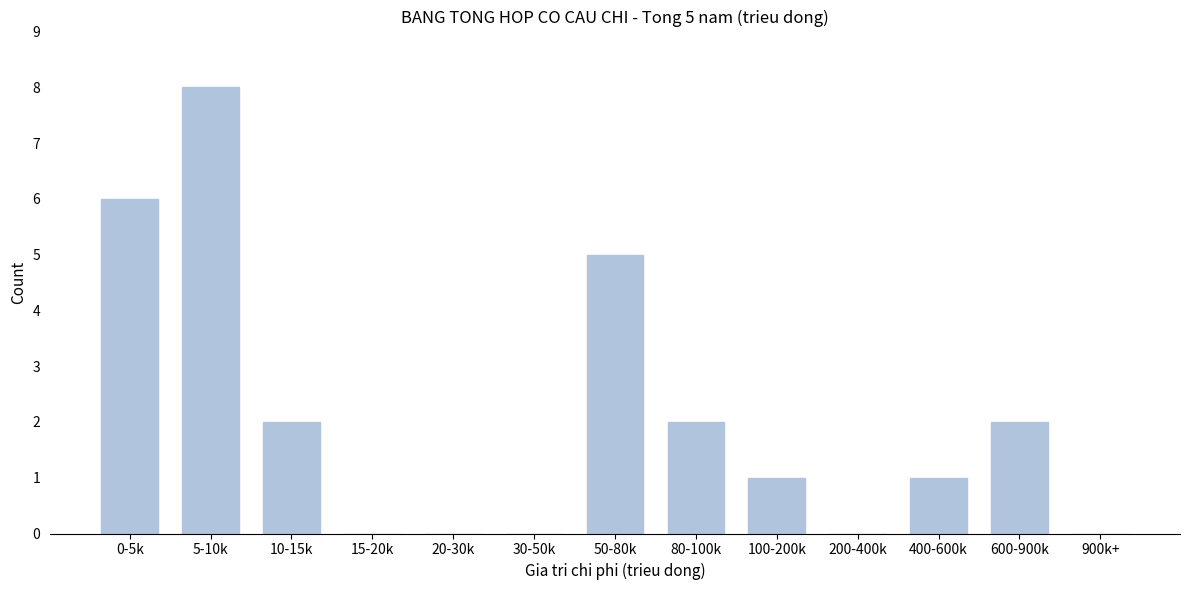

Reading left to right, extract all data points from this chart.

0-5k=6	5-10k=8	10-15k=2	15-20k=0	20-30k=0	30-50k=0	50-80k=5	80-100k=2	100-200k=1	200-400k=0	400-600k=1	600-900k=2	900k+=0